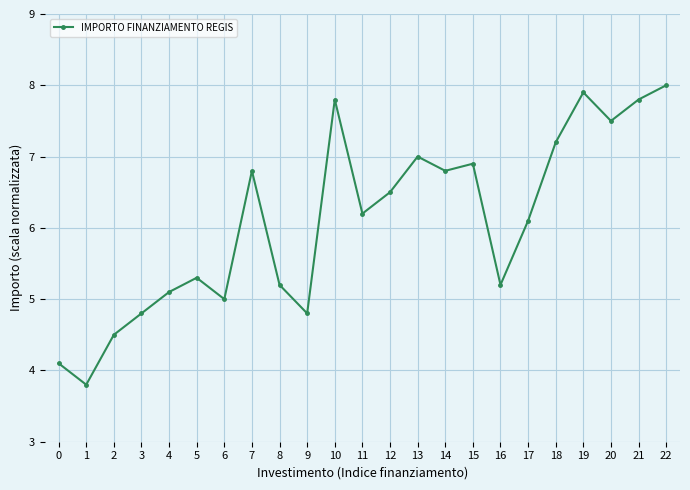

What is the sum of all values?

140.3